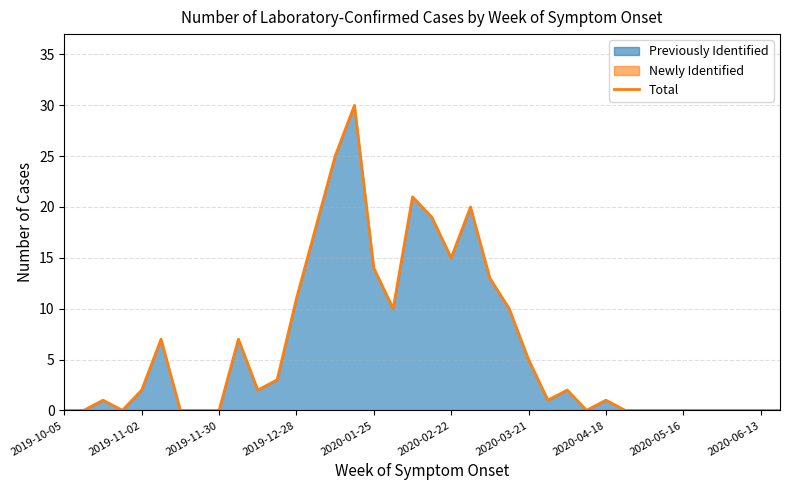

What is the difference between the values at 18 and 2020-05-16?

21